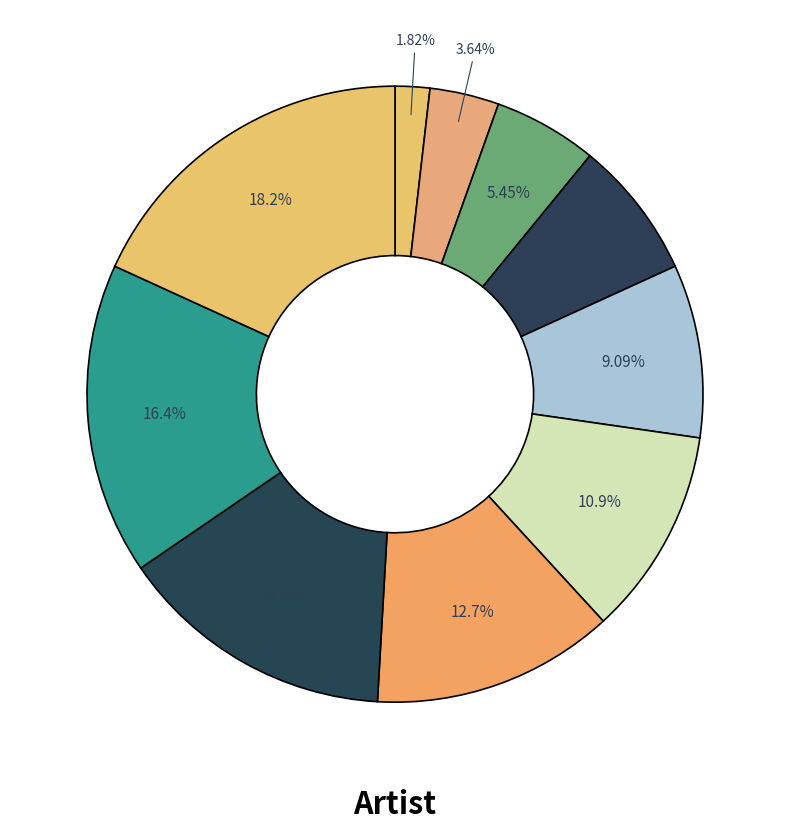

How many slices are in this pie chart?

10